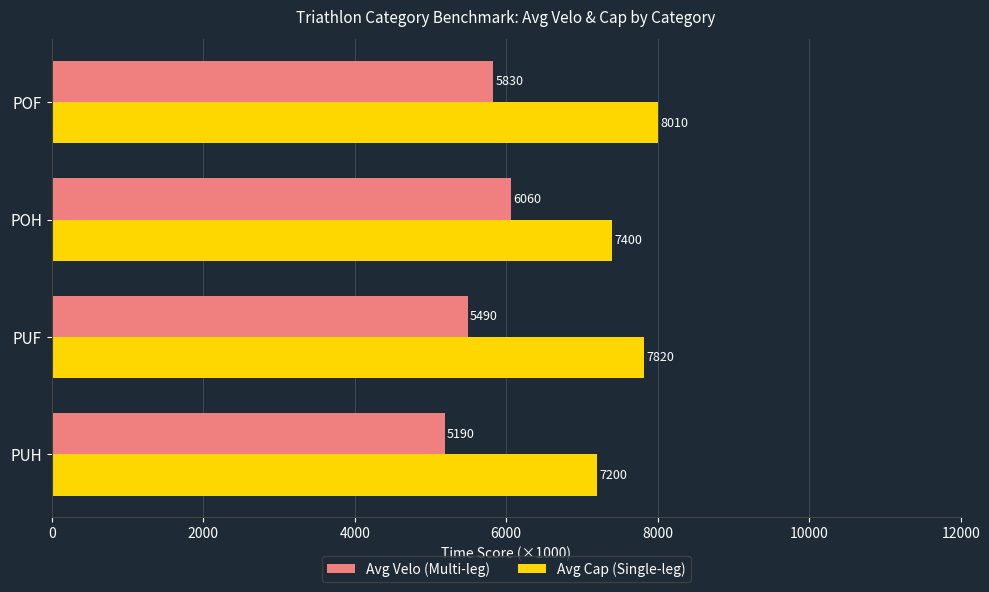

Which series has the widest spread of values?

Avg Velo (Multi-leg)